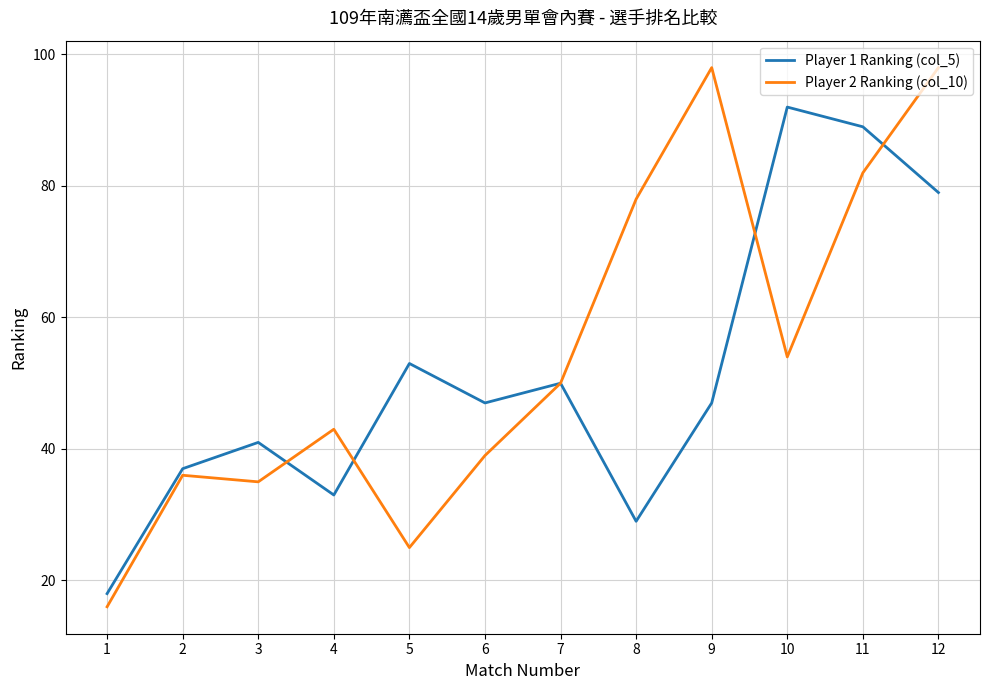

Between 2 and 9, which series saw the biggest shift?

Player 2 Ranking (col_10)